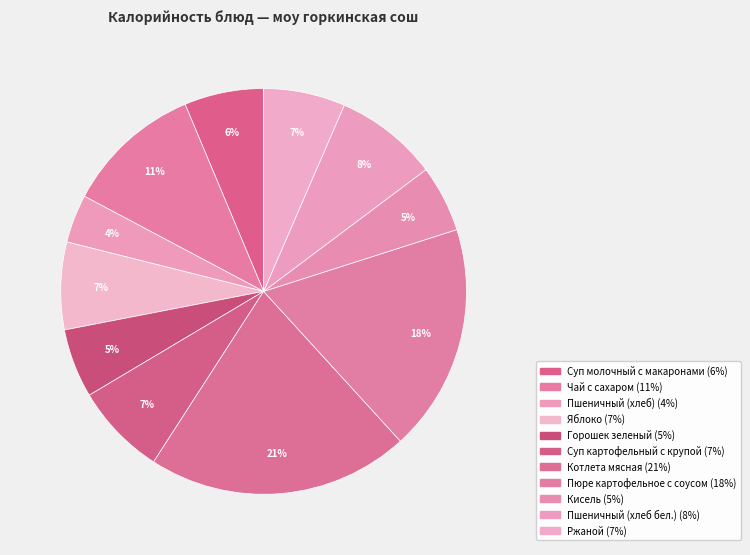

Does any single category account for the majority?

No